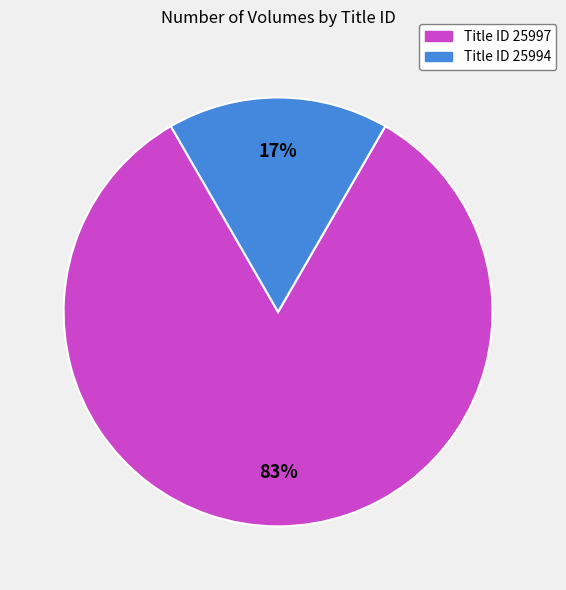

To the nearest percent, what is the average slice percentage?

50%